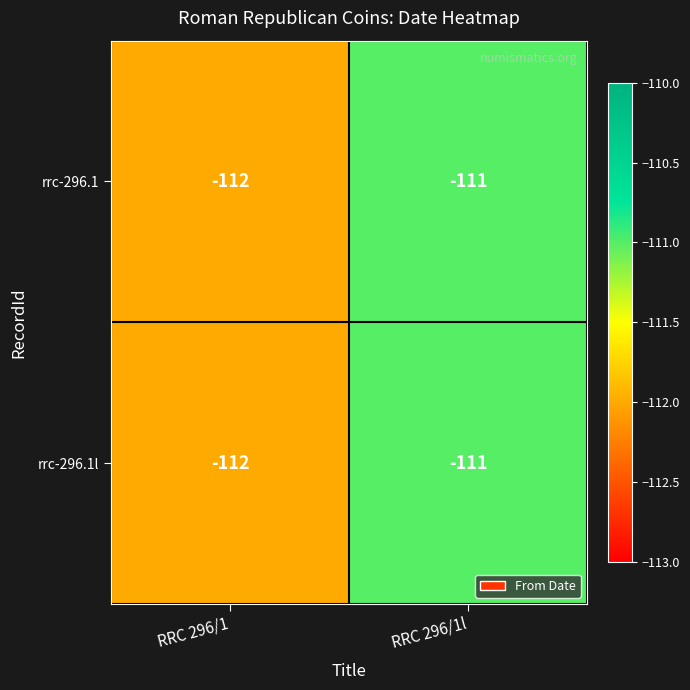

Which category has the highest value across all series?

RRC 296/1l